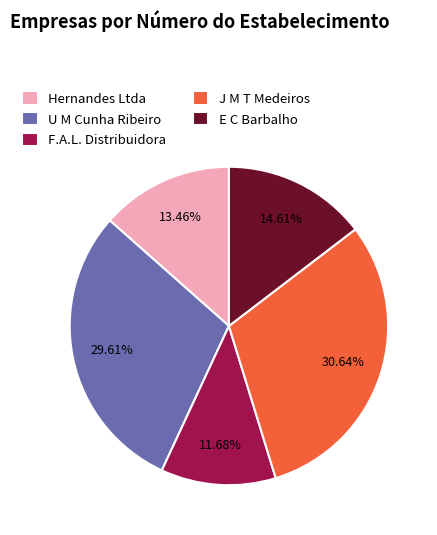

Do U M Cunha Ribeiro and E C Barbalho together represent more than half of the pie?

No